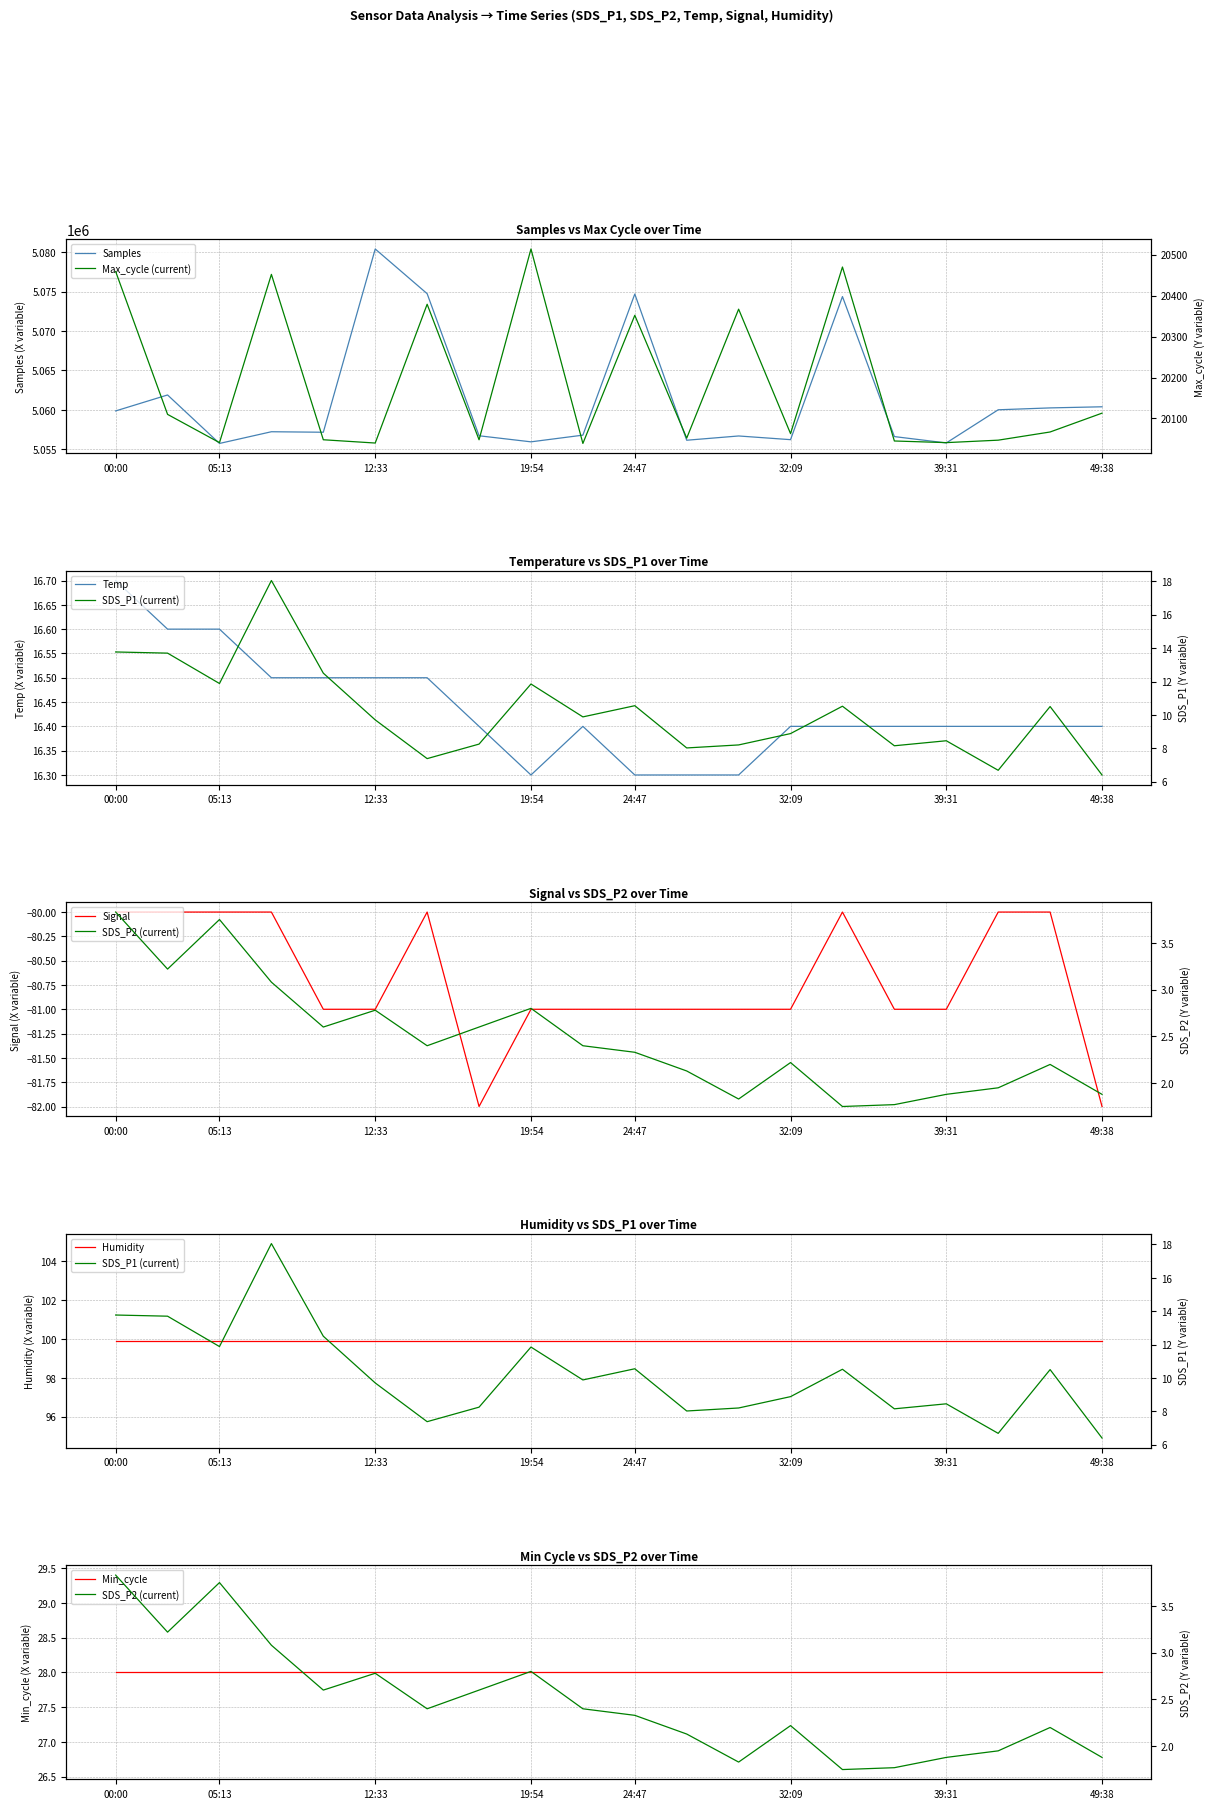

What position from the left is 24:47?

11